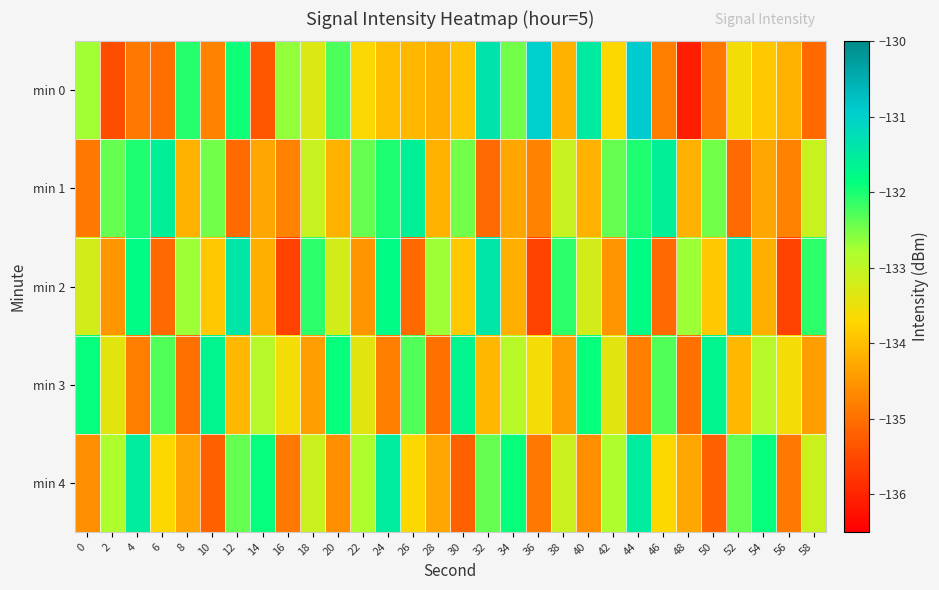

How many data points does each series have?

30